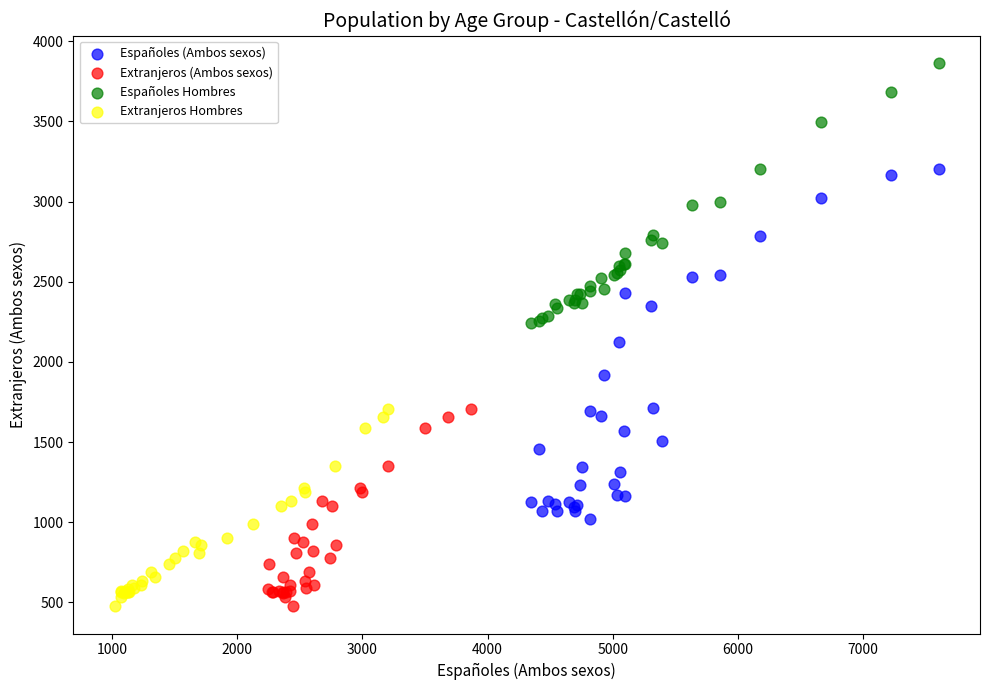

Which series contains the highest Y value?

Españoles Hombres